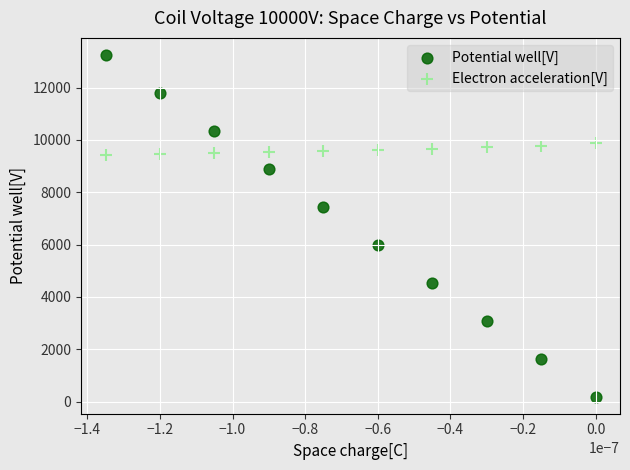

Across all data points, what is the range of Y values (max minus min)?

13053.6